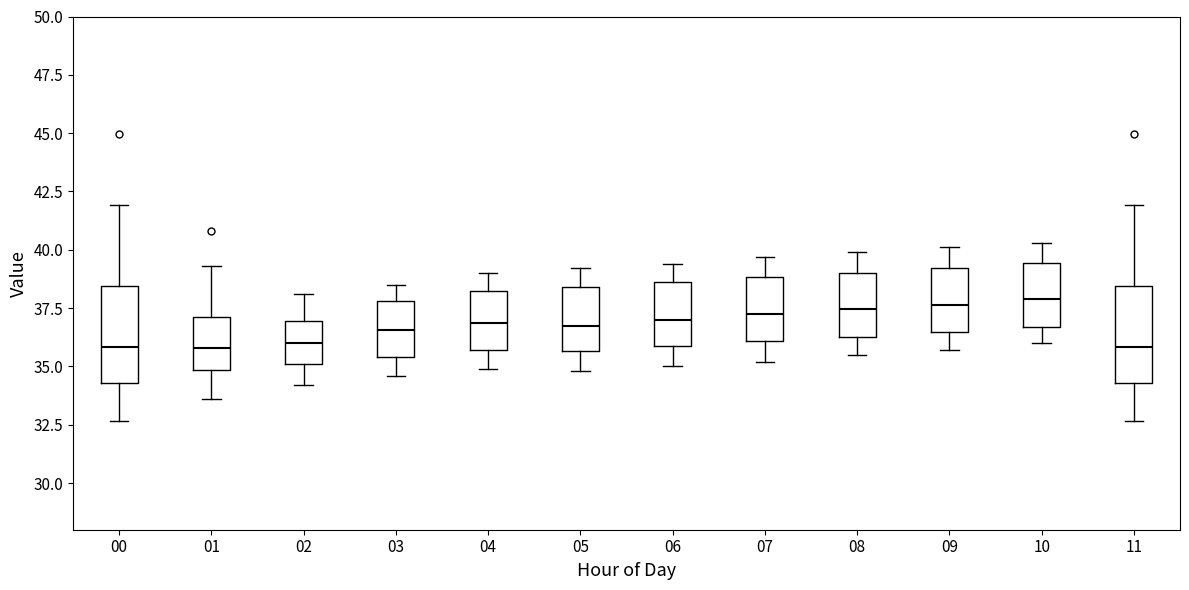

Where does the median line of the box at x = 00 sit on the y-axis? The values are not printed on the chart, so give them approximately, as read against the axis.

36.0